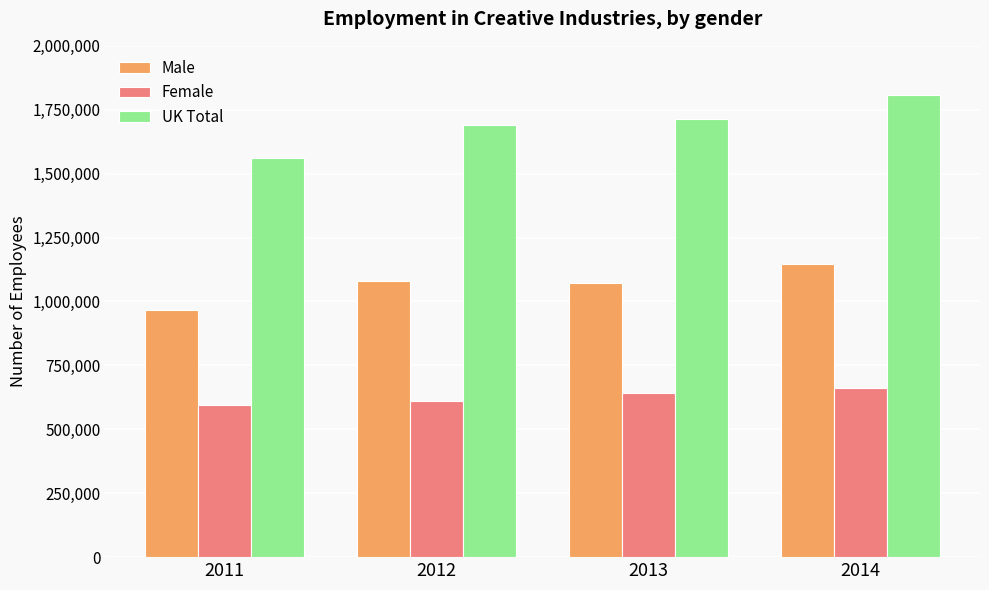

Is the value of Female at 2014 greater than the value of Male at 2011?

No